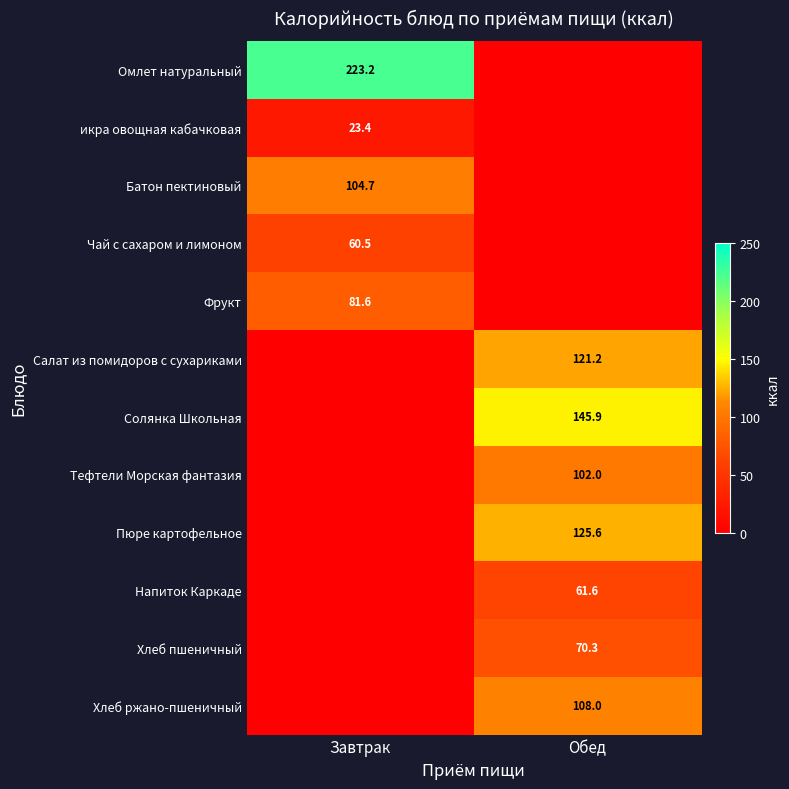

Is it true that Хлеб пшеничный equals 15.2 at Обед?

False